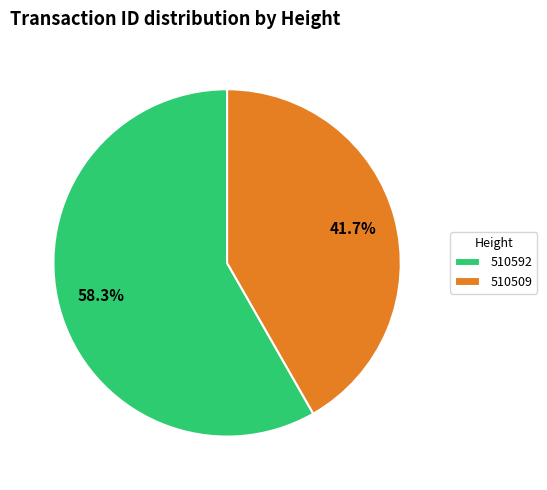

Is the sum of 510509 and 510592 greater than half?

Yes